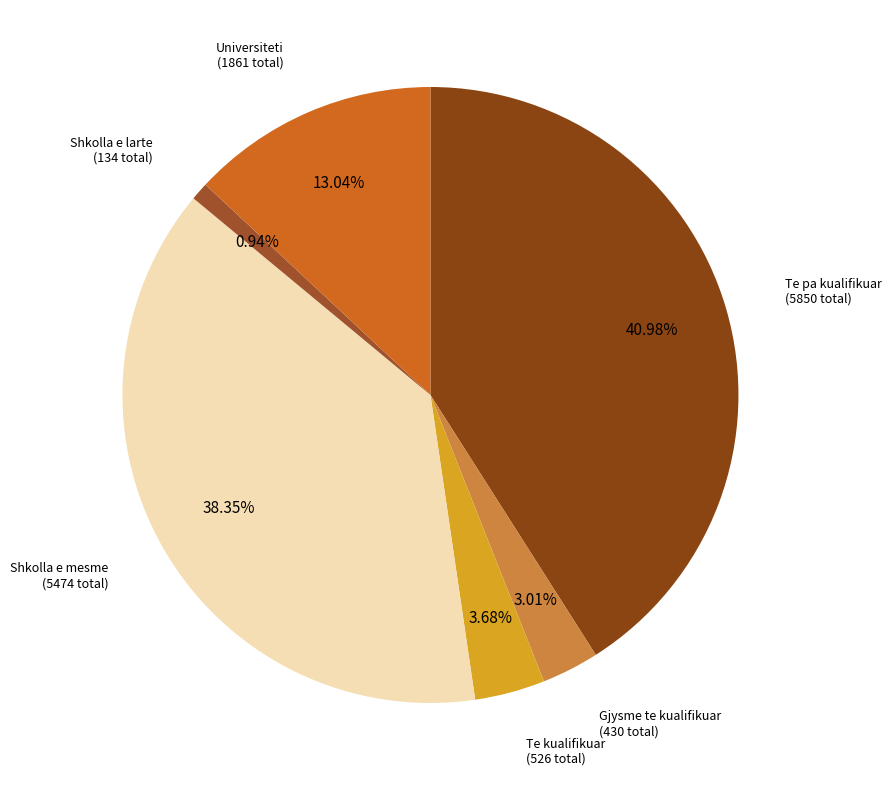

How many segments does this pie chart have?

6